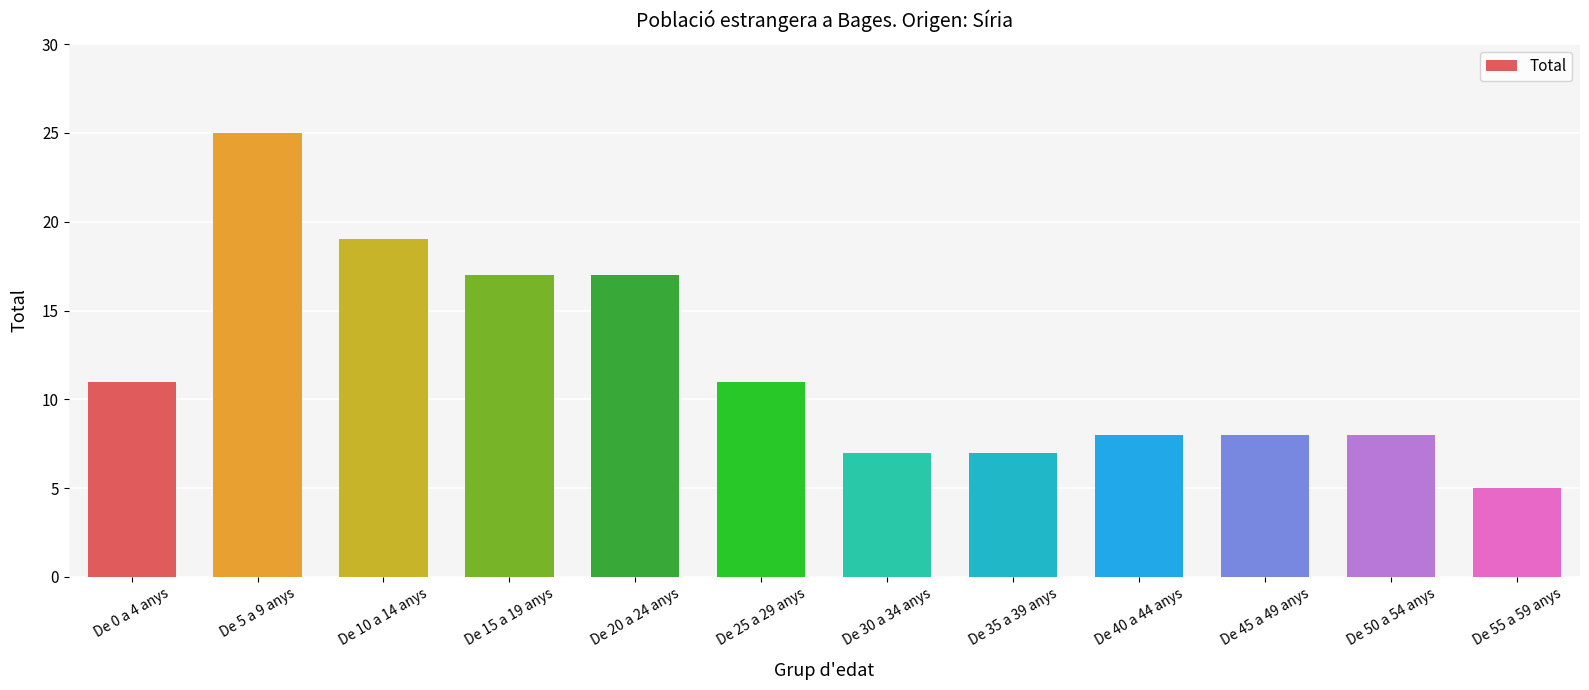

What is the ratio of the value at De 20 a 24 anys to the value at De 0 a 4 anys?

1.5